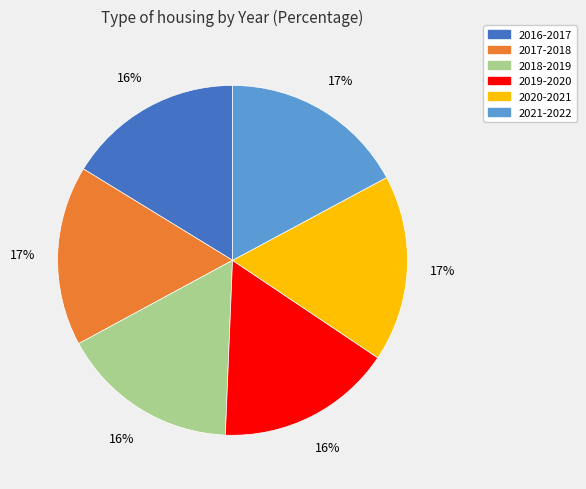

To the nearest percent, what is the average slice percentage?

17%